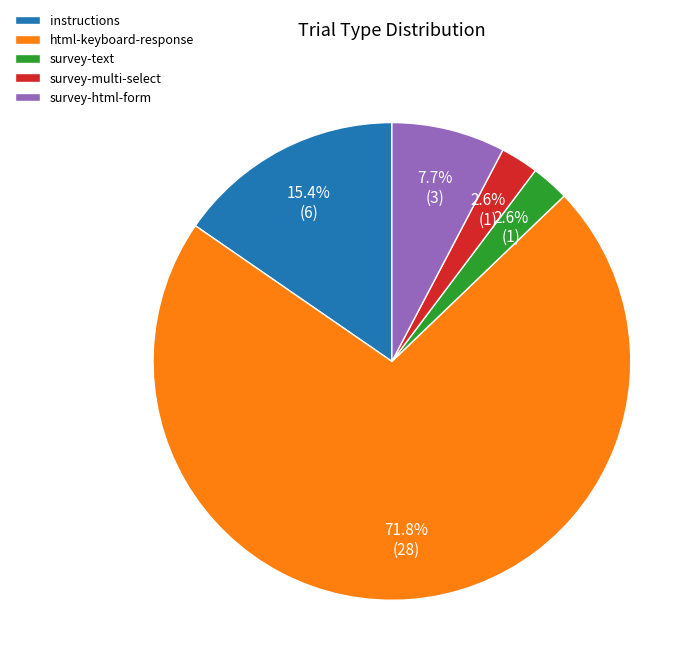

Count the number of slices in the pie.

5